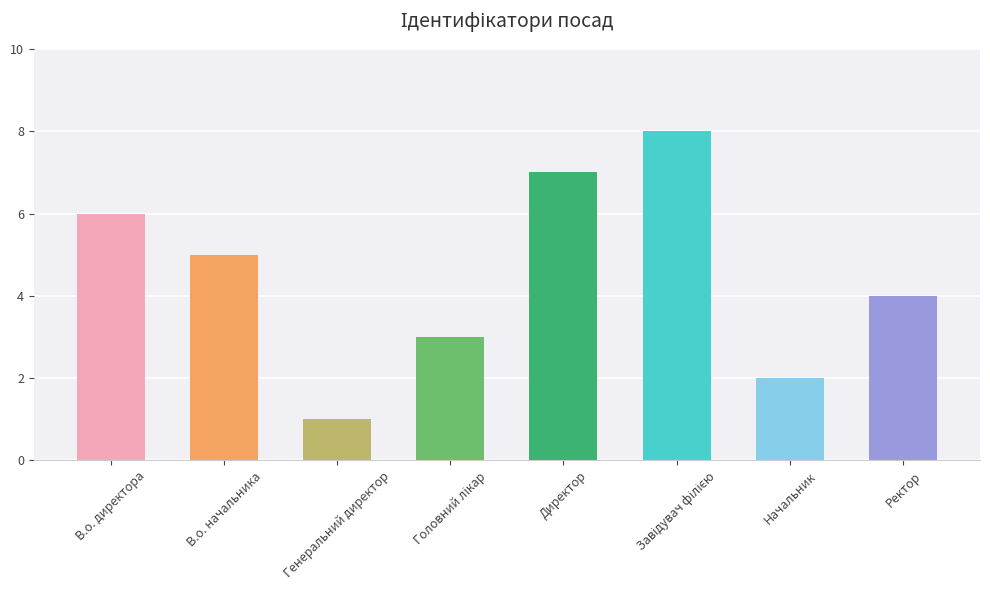

The value at Начальник is 3. True or false?

False